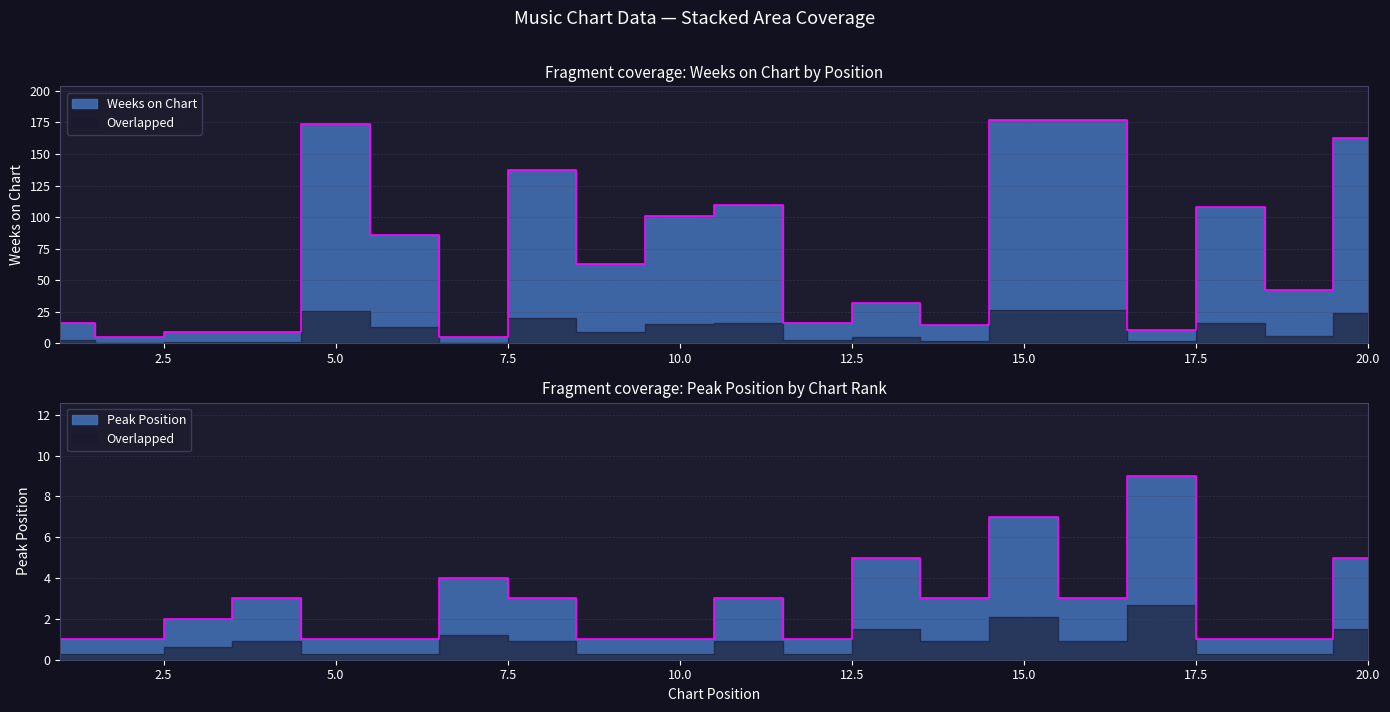

At how many categories does at least one series exceed 58?

10